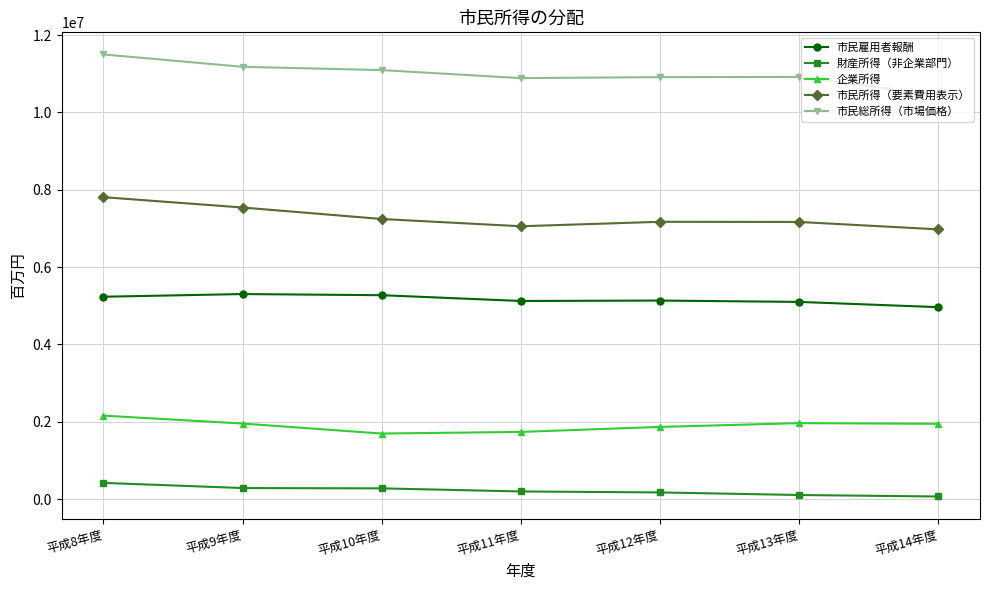

True or false: 企業所得 has more than 1 points higher than both neighbors.

False